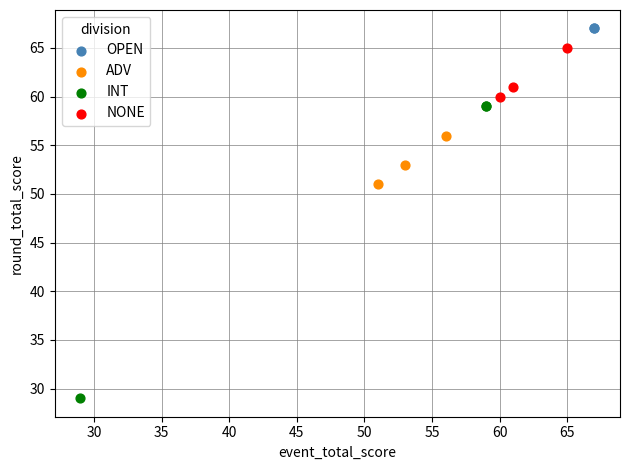

What are all the series names shown in the legend?

OPEN, ADV, INT, NONE